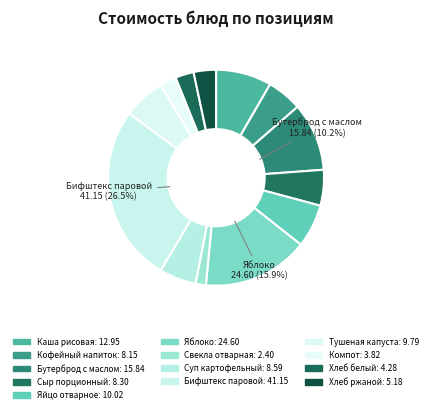

How many slices are in this pie chart?

13